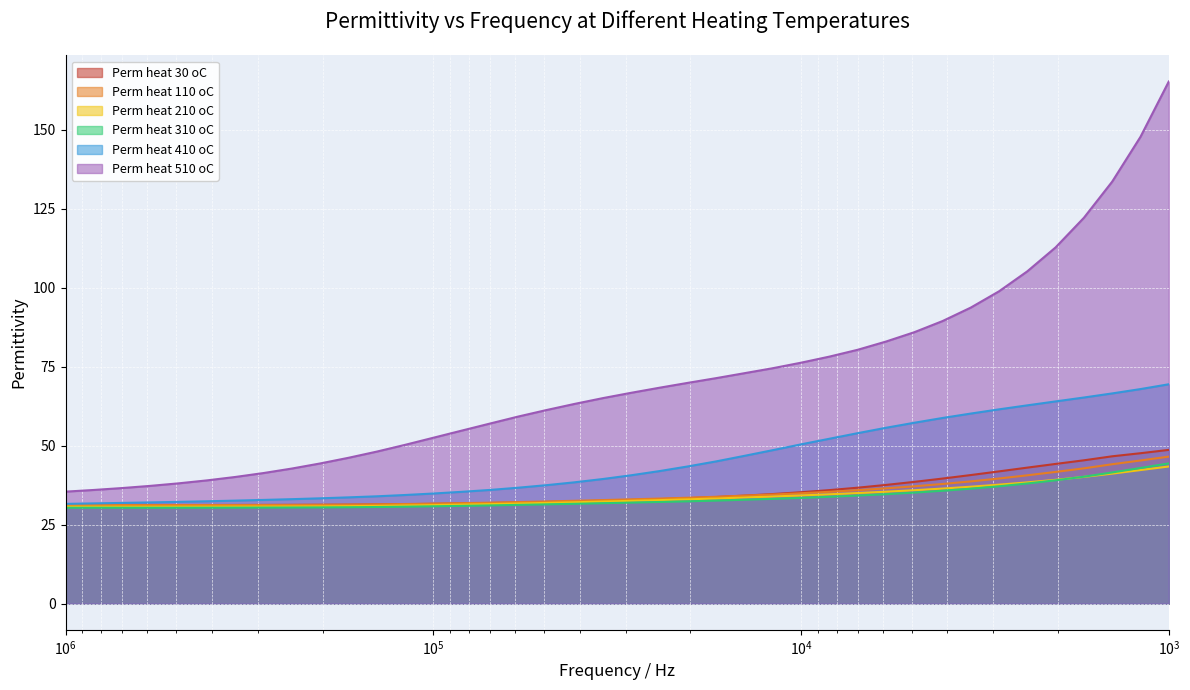

Which series has the largest total across all categories?

Perm heat 510 oC